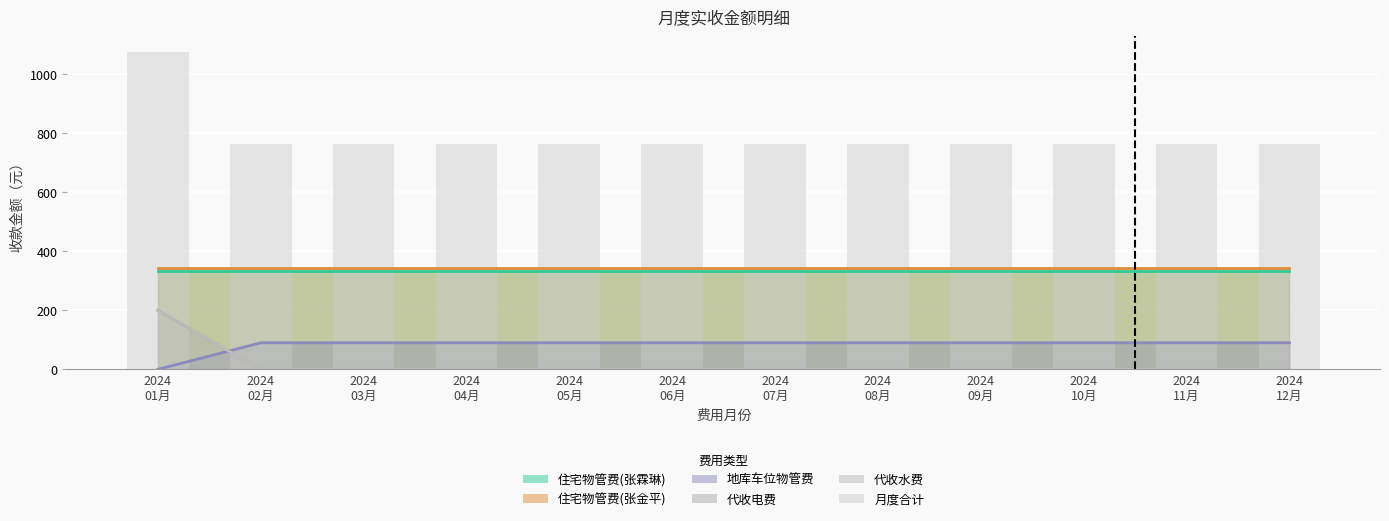

What is the change in value from 2024
01月 to 2024
05月?

-310.0